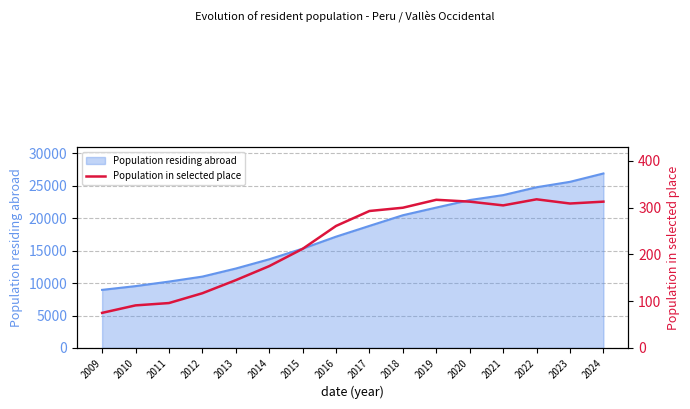

What is the highest value of the Population residing abroad series?

26917